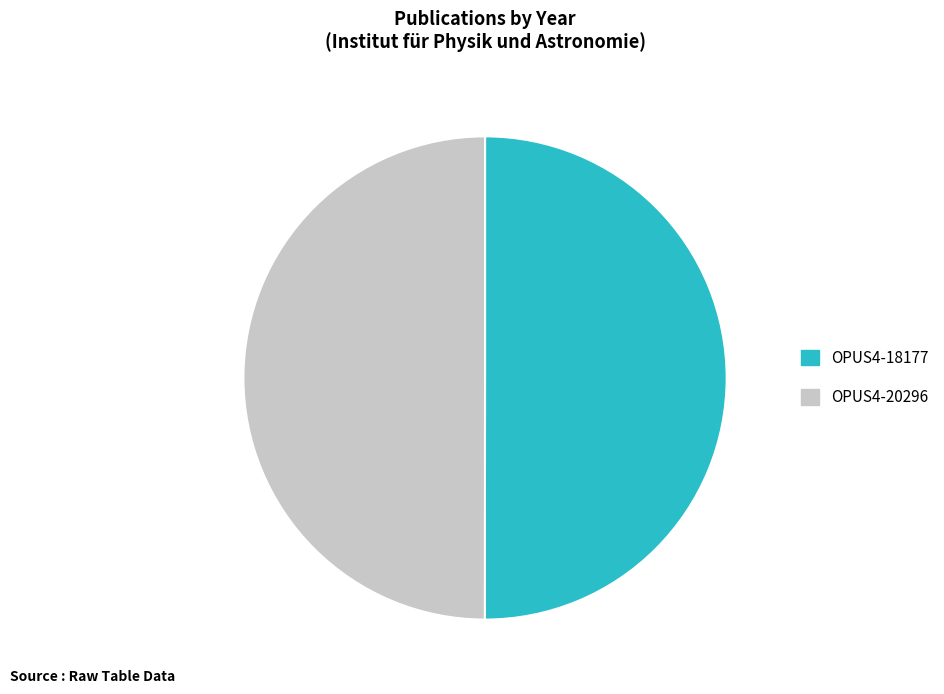

Do OPUS4-20296 and OPUS4-18177 together represent more than half of the pie?

Yes